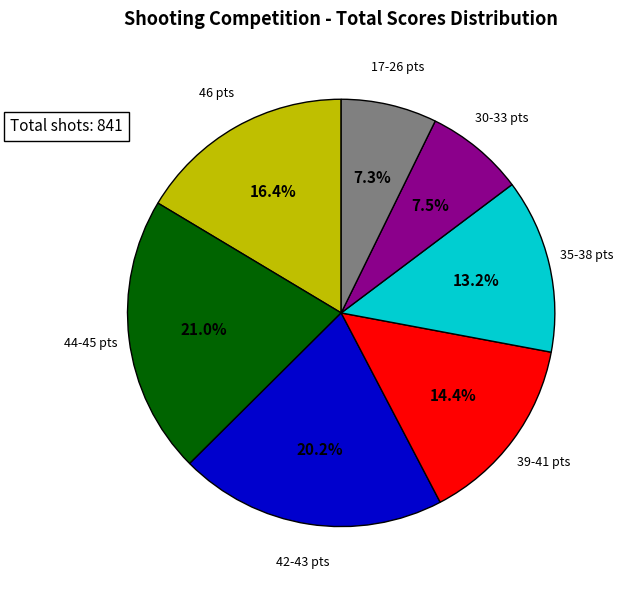

How much of the chart is everything except 35-38 pts?

86.8%